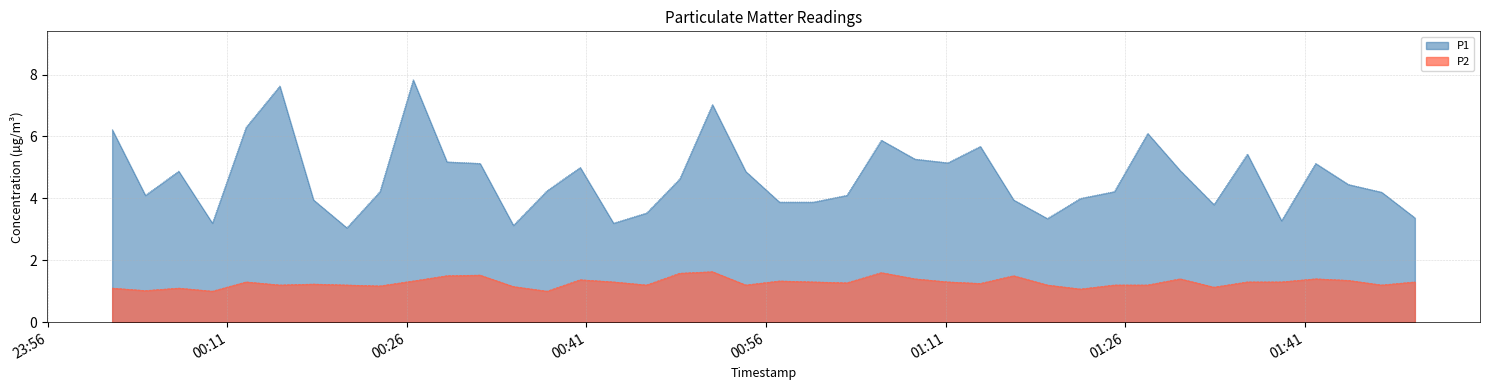

Does the chart display data point markers on the line(s)?

No